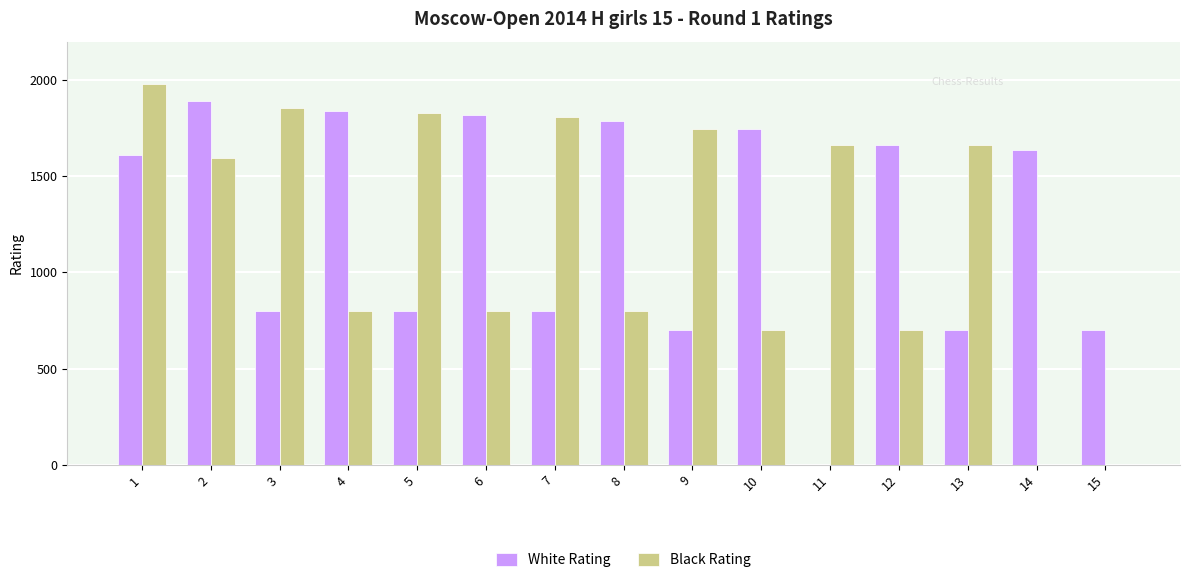

The value of Black Rating at 1 is 3520. True or false?

False